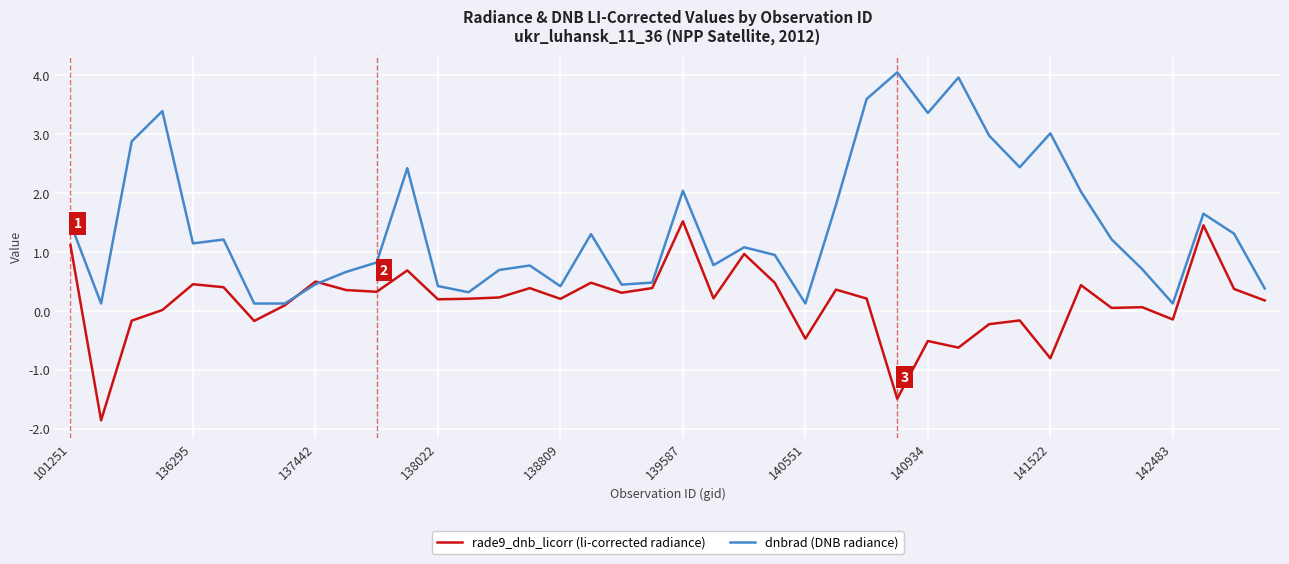

What is the greatest value displayed?

4.0